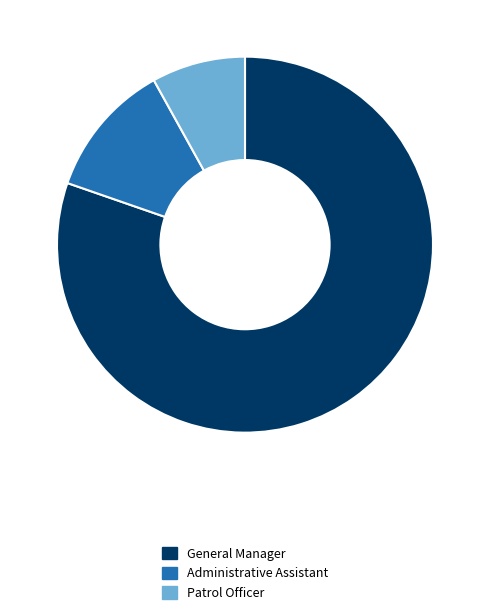

How many segments does this pie chart have?

3